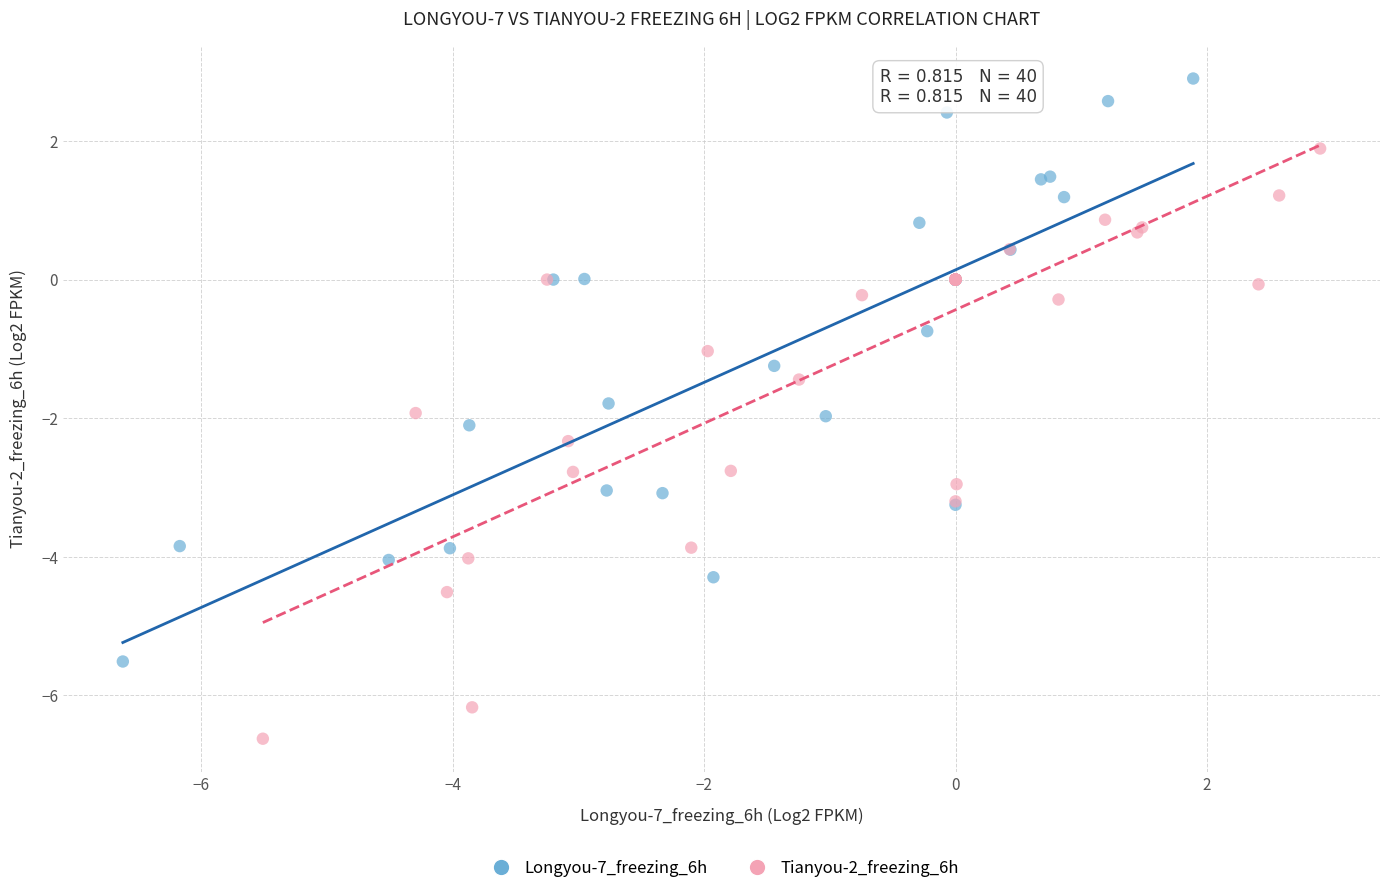

Which series contains the lowest Y value?

Tianyou-2_freezing_6h